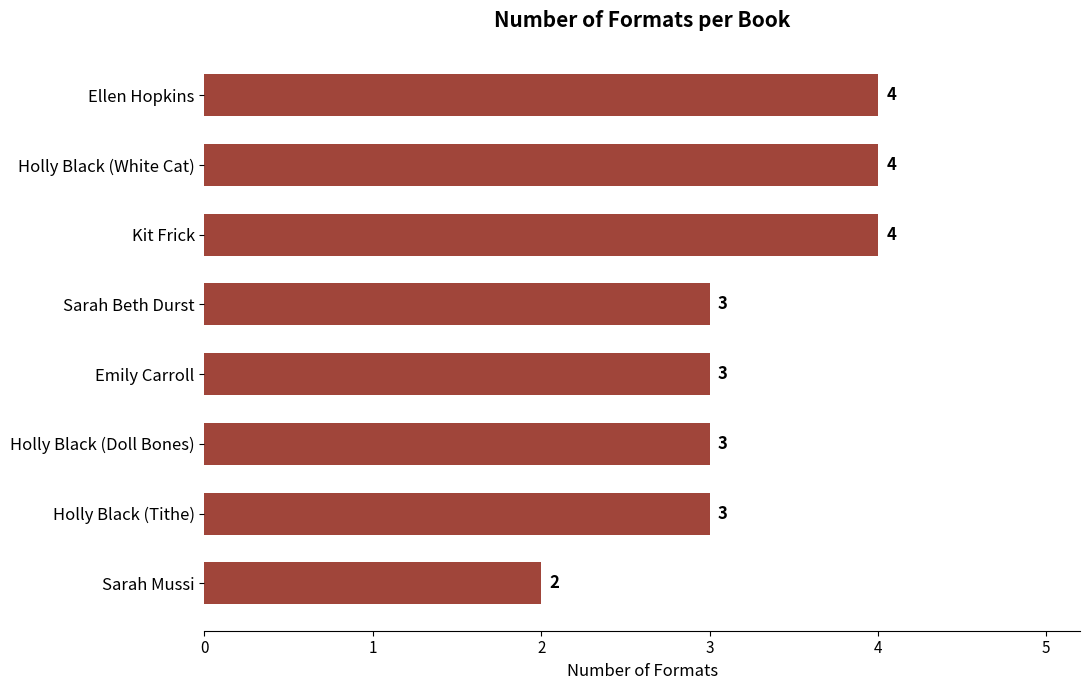

Reading bottom to top, what are all the values shown in this chart?

Sarah Mussi=2	Holly Black (Tithe)=3	Holly Black (Doll Bones)=3	Emily Carroll=3	Sarah Beth Durst=3	Kit Frick=4	Holly Black (White Cat)=4	Ellen Hopkins=4